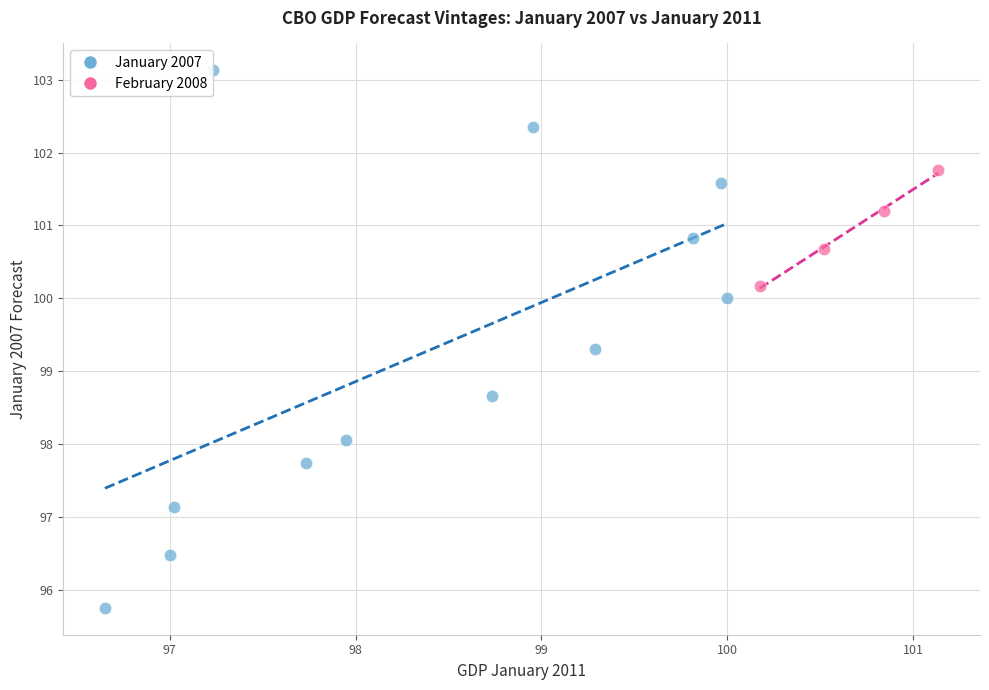

Which series has the largest Y range (max minus min)?

January 2007